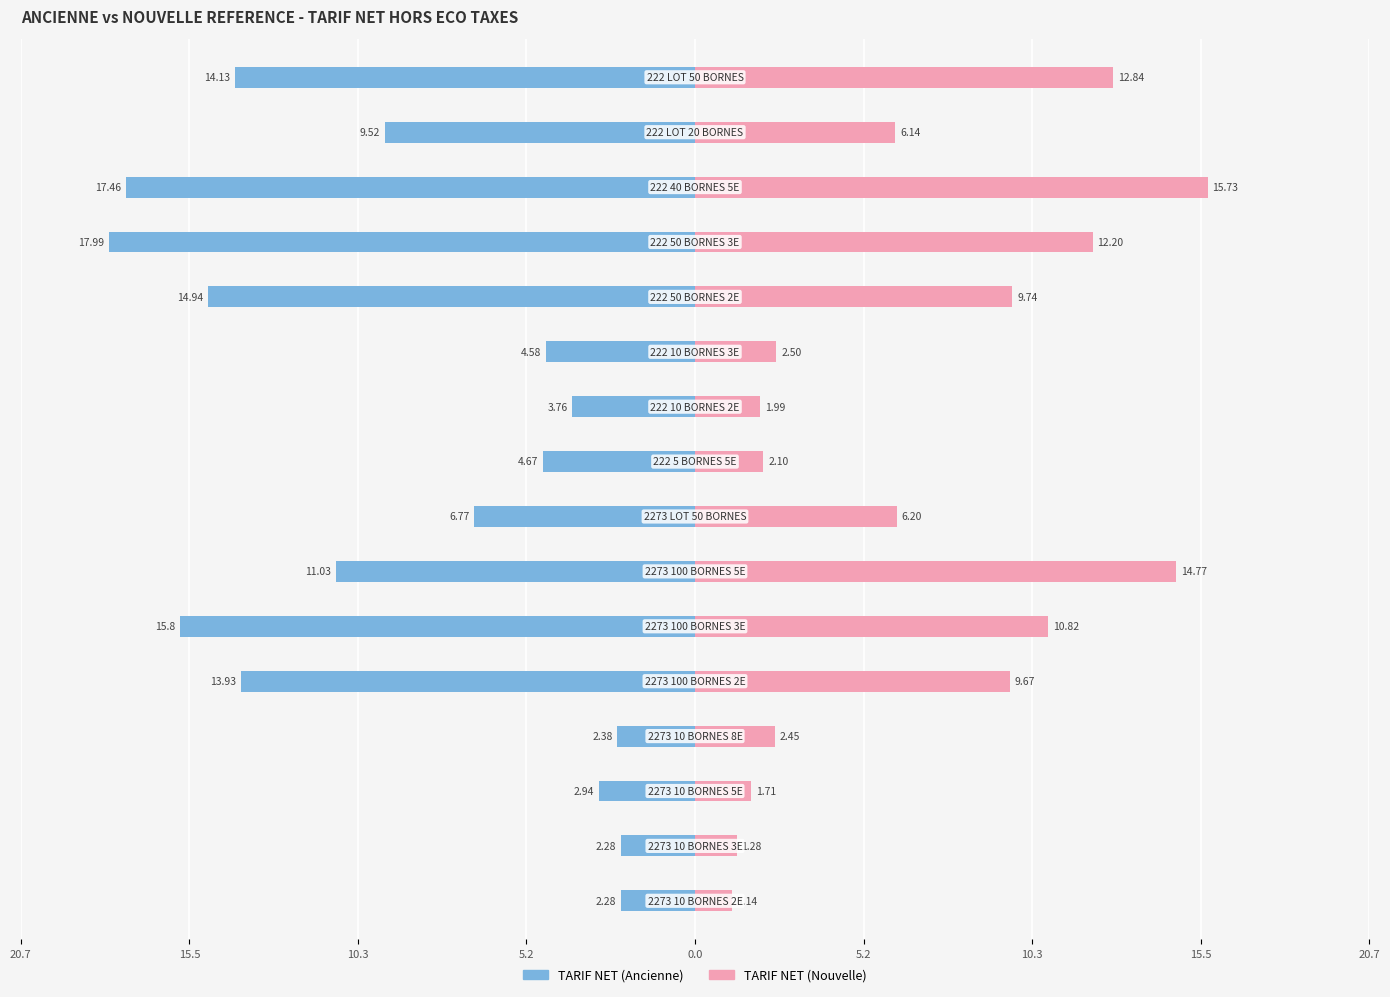

Rank the series at 15.5 from lowest to highest value.

TARIF NET (Ancienne), TARIF NET (Nouvelle)